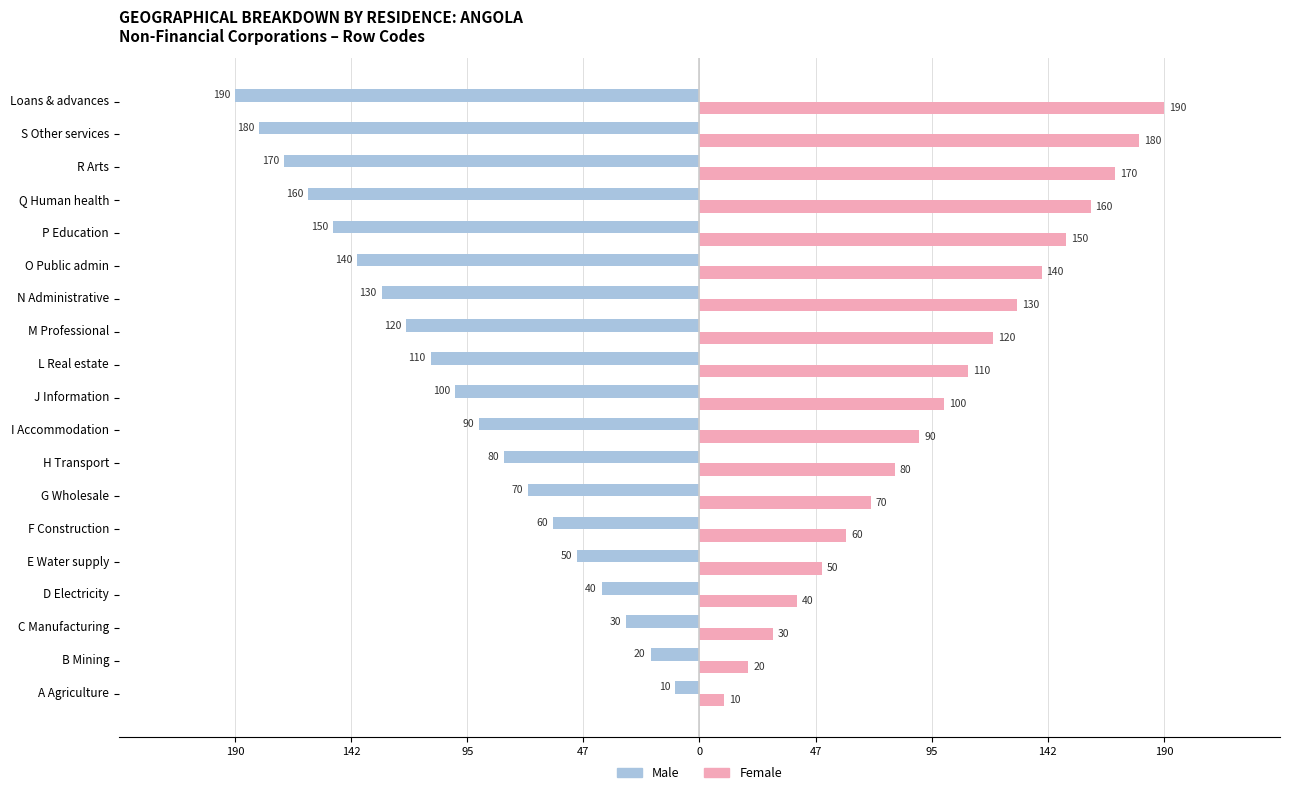

What is the difference between the maximum and second lowest values in the Female series?

170